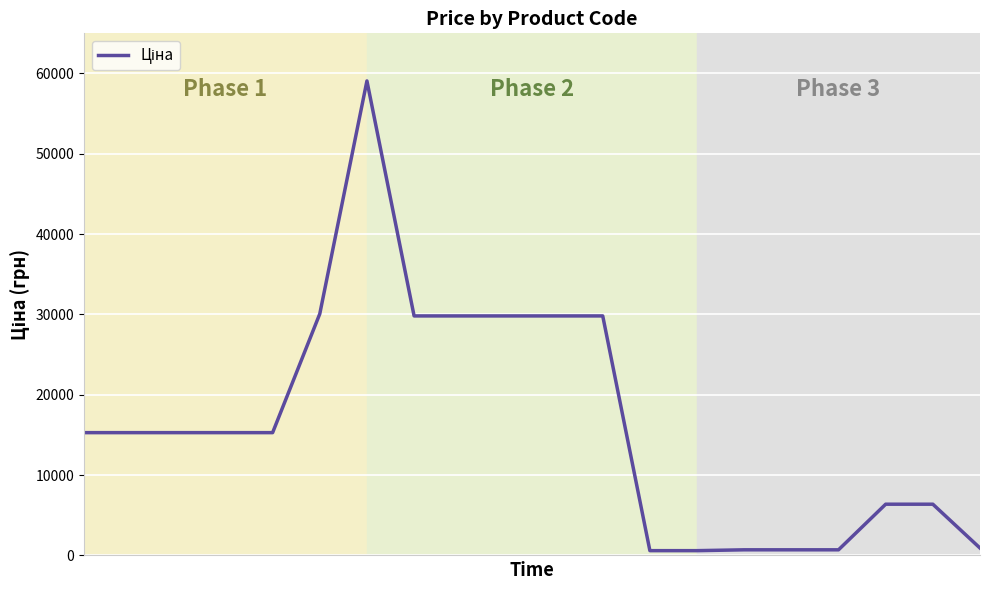

What is the greatest value displayed?

59075.7